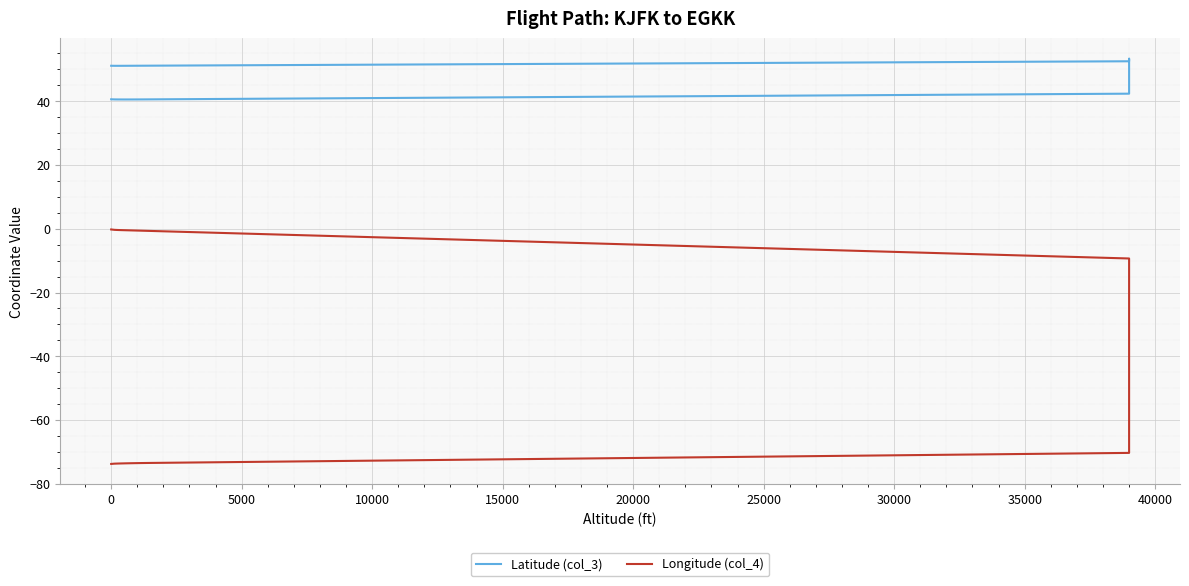

True or false: Latitude (col_3) and Longitude (col_4) intersect in this chart.

False